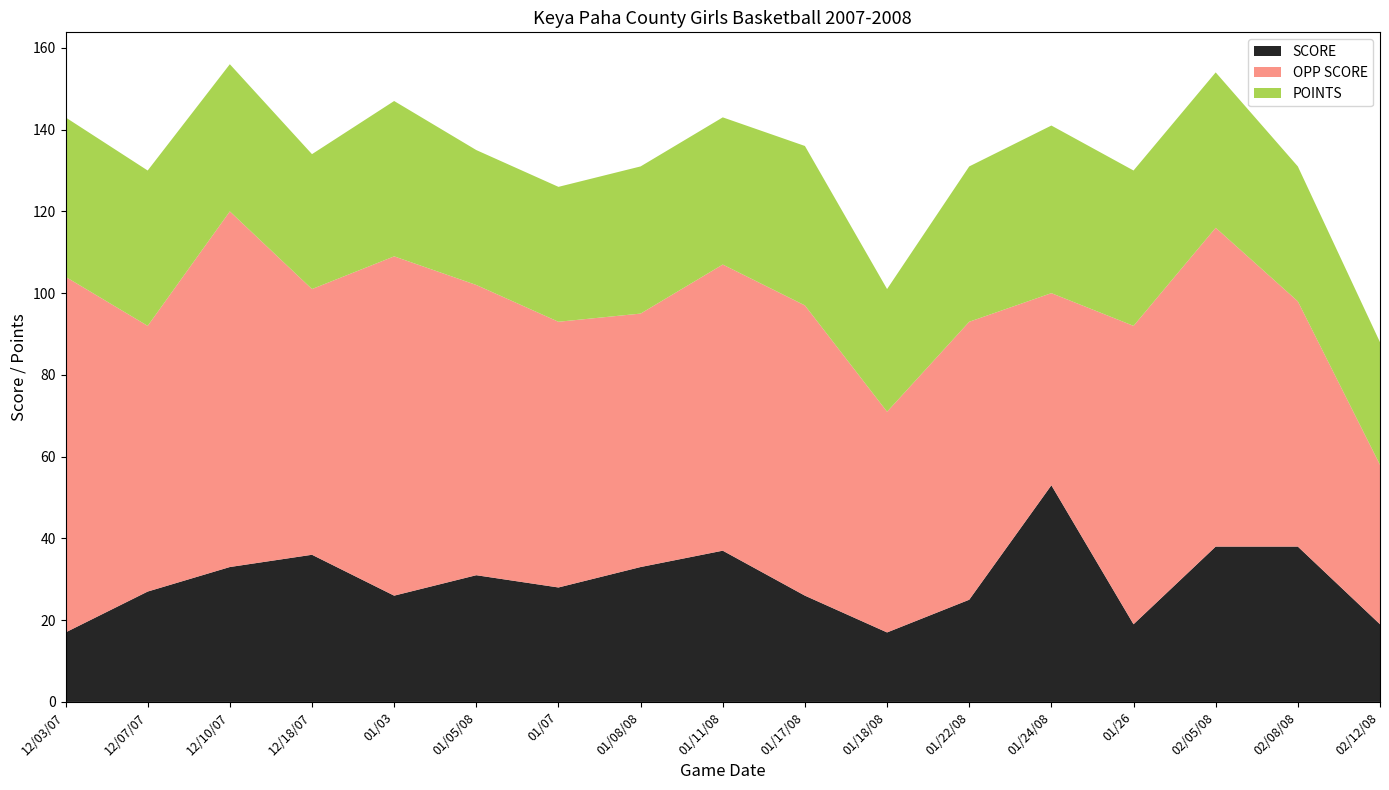

Reading left to right, what are all the values shown in this chart?

SCORE: 12/03/07=17	12/07/07=27	12/10/07=33	12/18/07=36	01/03=26	01/05/08=31	01/07=28	01/08/08=33	01/11/08=37	01/17/08=26	01/18/08=17	01/22/08=25	01/24/08=53	01/26=19	02/05/08=38	02/08/08=38	02/12/08=19
OPP SCORE: 12/03/07=87	12/07/07=65	12/10/07=87	12/18/07=65	01/03=83	01/05/08=71	01/07=65	01/08/08=62	01/11/08=70	01/17/08=71	01/18/08=54	01/22/08=68	01/24/08=47	01/26=73	02/05/08=78	02/08/08=60	02/12/08=39
POINTS: 12/03/07=39	12/07/07=38	12/10/07=36	12/18/07=33	01/03=38	01/05/08=33	01/07=33	01/08/08=36	01/11/08=36	01/17/08=39	01/18/08=30	01/22/08=38	01/24/08=41	01/26=38	02/05/08=38	02/08/08=33	02/12/08=30